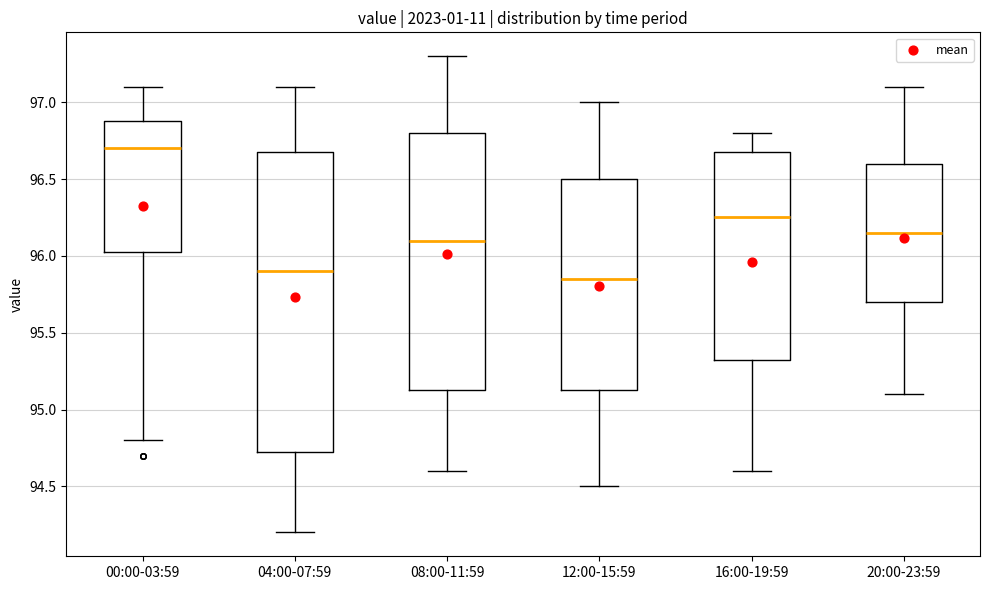

Reading left to right, read every box against the y-axis: the position of its median line, the range the box covers, and the ends of its whiskers. The values are not printed on the chart, so give them approximately, as read against the axis.

00:00-03:59: median 96.70, box 96.05 to 96.90, whiskers 94.80 to 97.10
04:00-07:59: median 95.90, box 94.75 to 96.70, whiskers 94.20 to 97.10
08:00-11:59: median 96.10, box 95.15 to 96.80, whiskers 94.60 to 97.30
12:00-15:59: median 95.85, box 95.15 to 96.50, whiskers 94.50 to 97.00
16:00-19:59: median 96.25, box 95.35 to 96.70, whiskers 94.60 to 96.80
20:00-23:59: median 96.15, box 95.70 to 96.60, whiskers 95.10 to 97.10